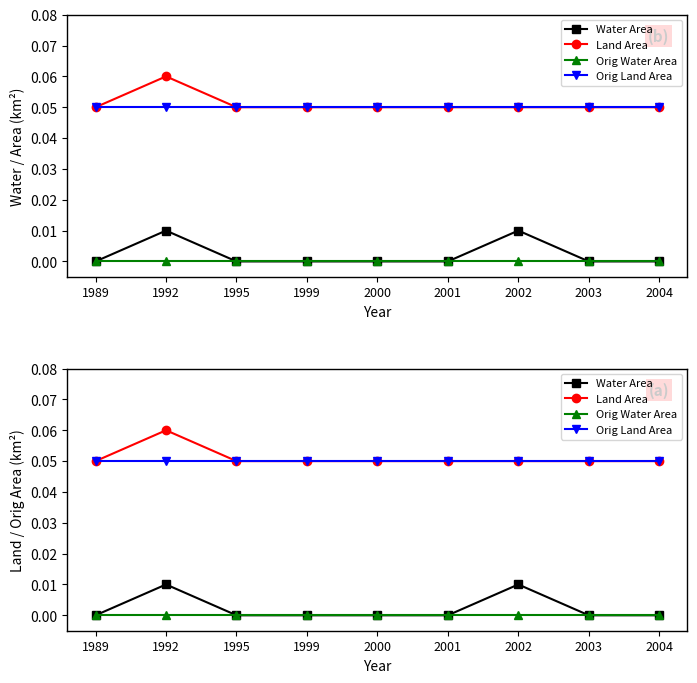

Between 2002 and 2004, which series saw the biggest shift?

Water Area